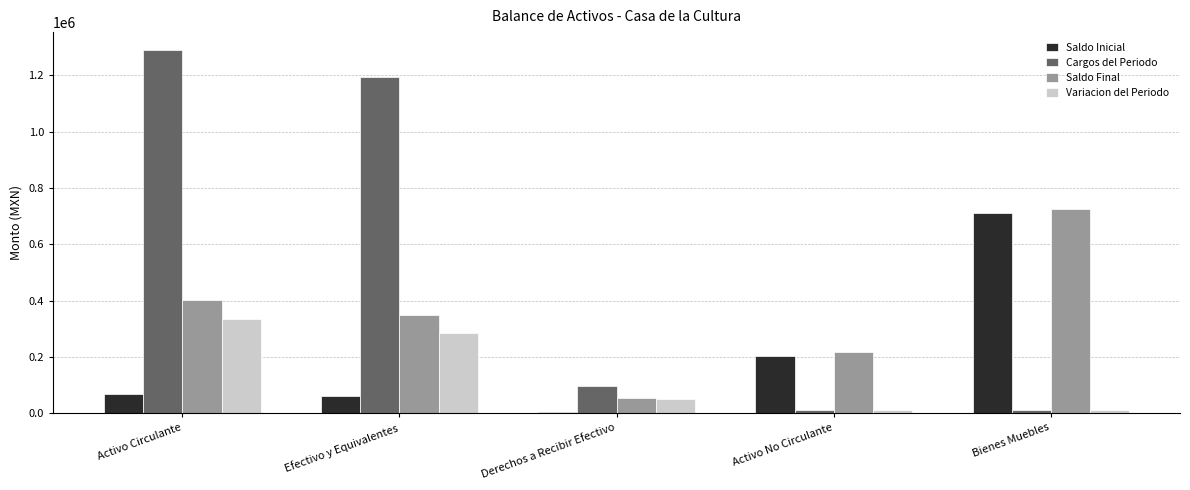

Which category has the highest value in the Variacion del Periodo series?

Activo Circulante